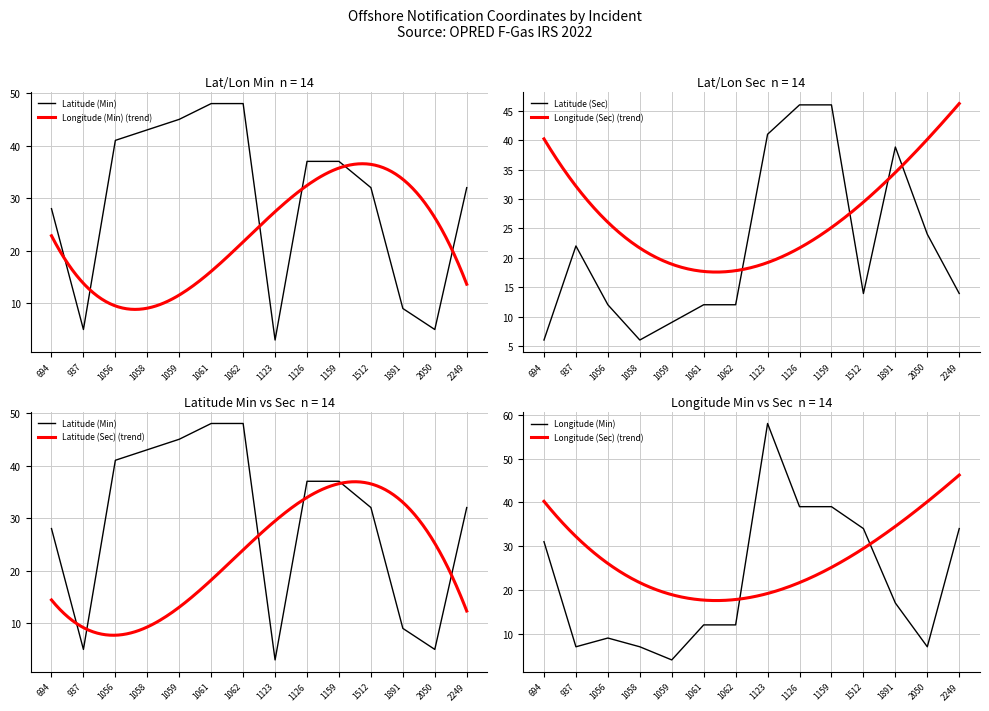

The value of Latitude (Sec) at 1126 is 46.0. True or false?

True